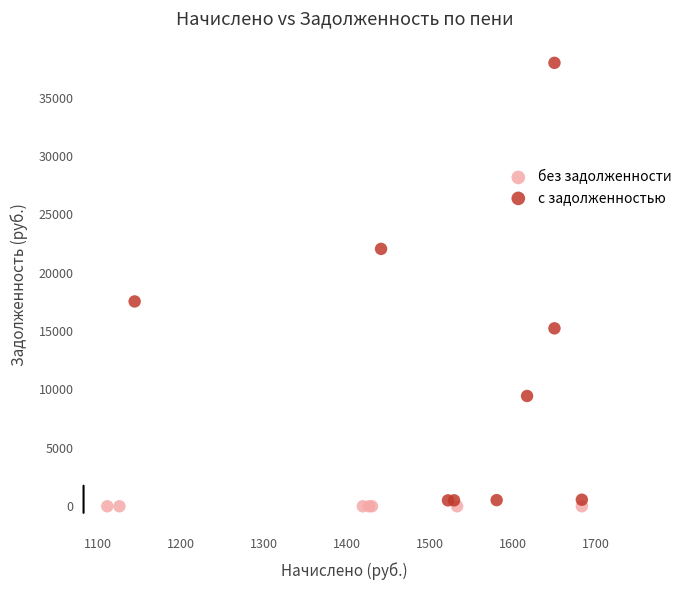

Which series contains the highest Y value?

с задолженностью